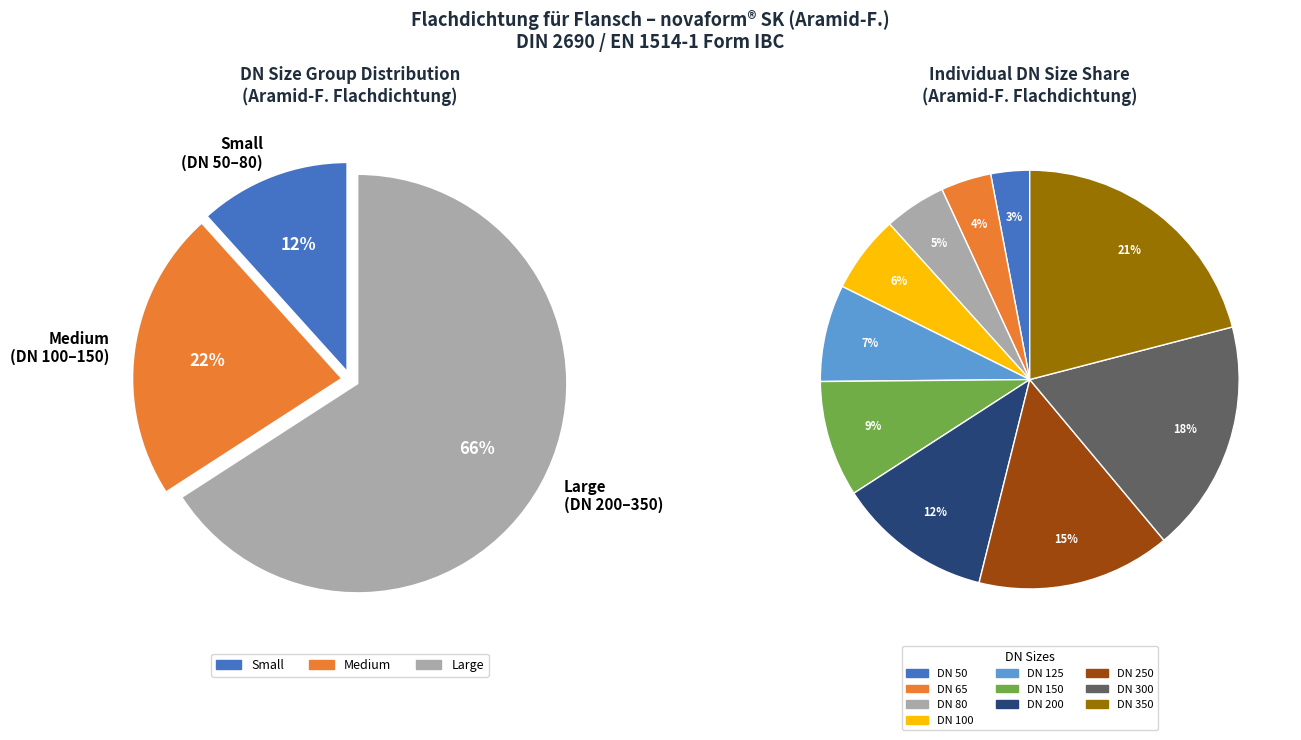

Combined, what portion of the pie is DN 250 and DN 65?

18.9%